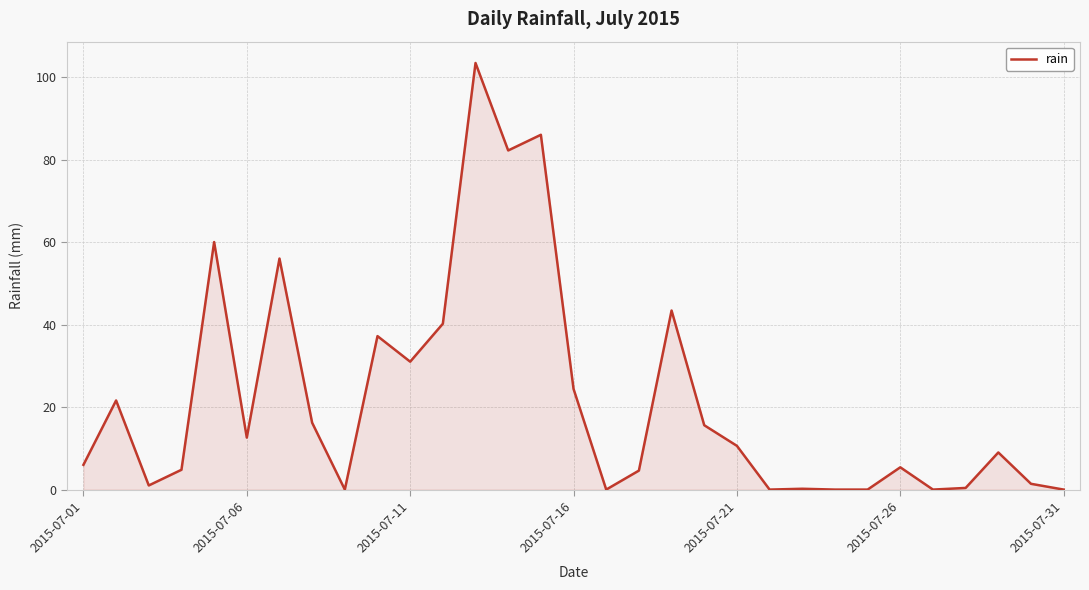

What is the greatest value displayed?

103.4